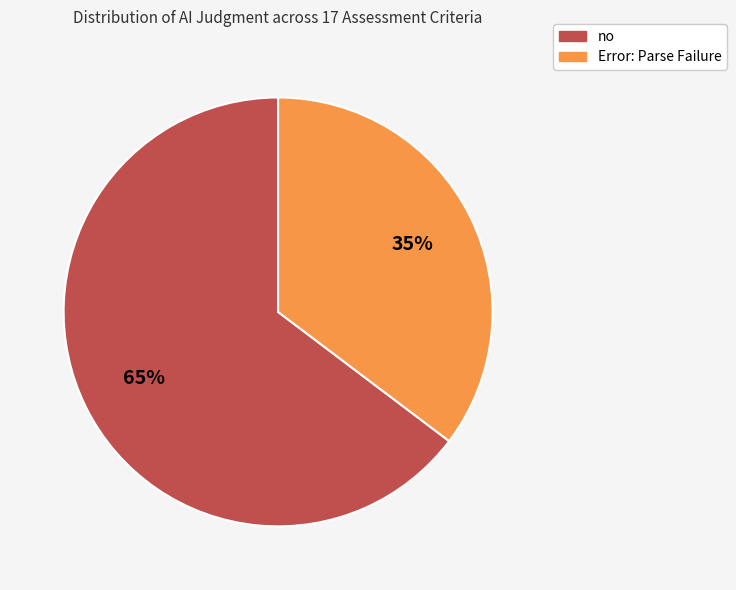

What is the largest slice in the pie chart?

no